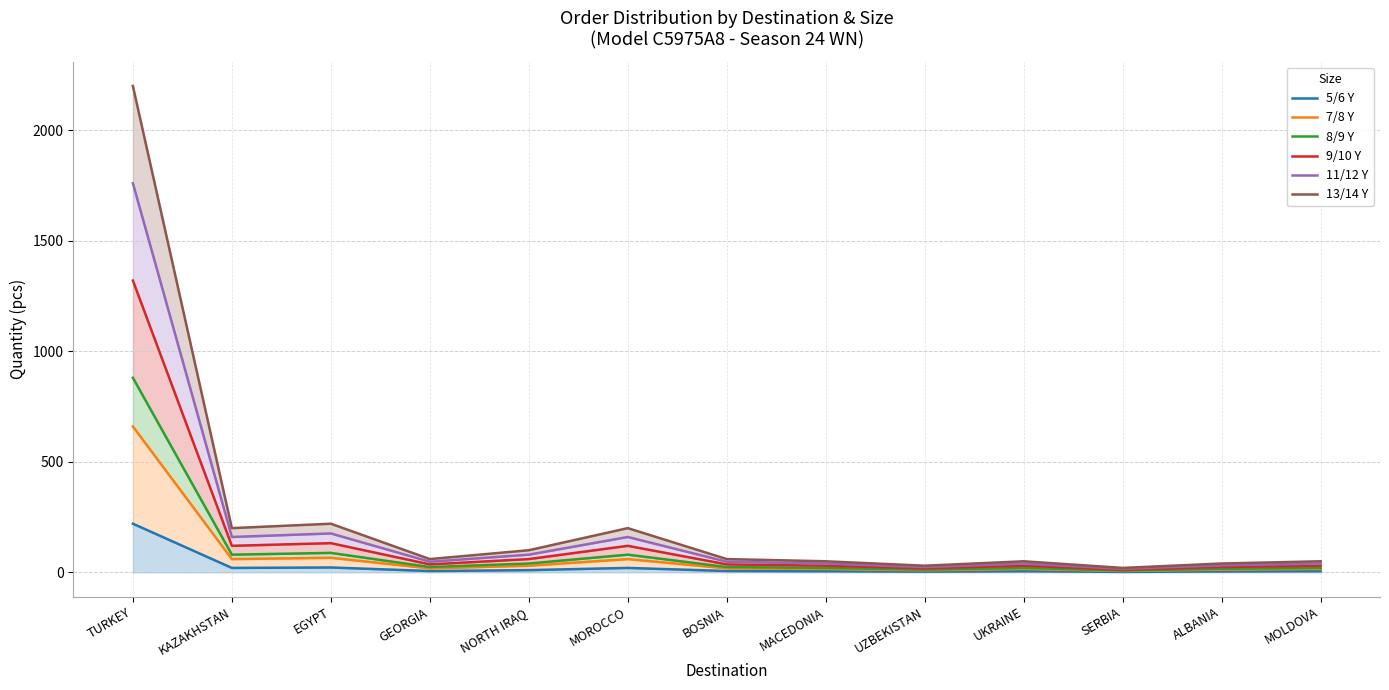

Which series has the widest spread of values?

13/14 Y